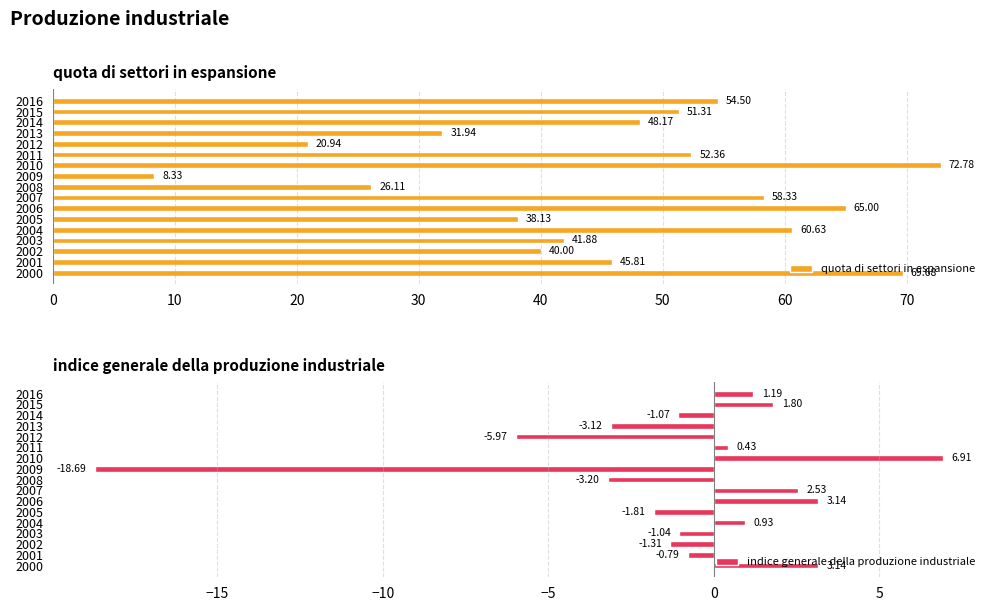

How many bars are there in total?

34